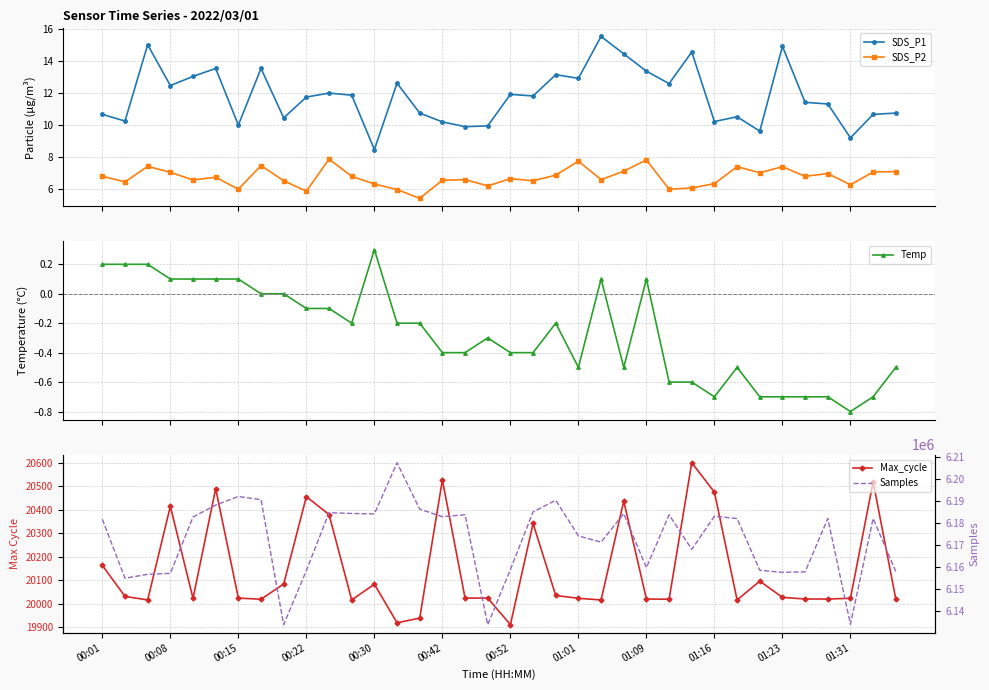

True or false: SDS_P1 and SDS_P2 cross at least once.

False